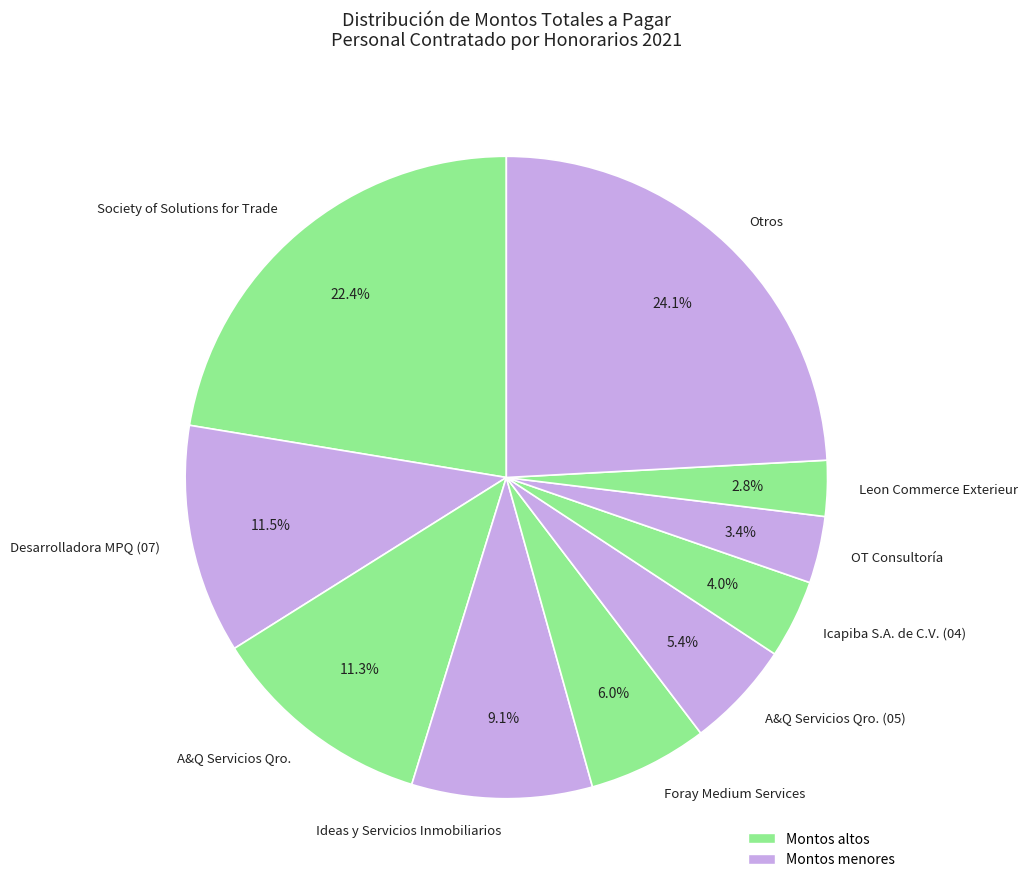

Does Icapiba S.A. de C.V. (04) account for over 50% of the chart?

No